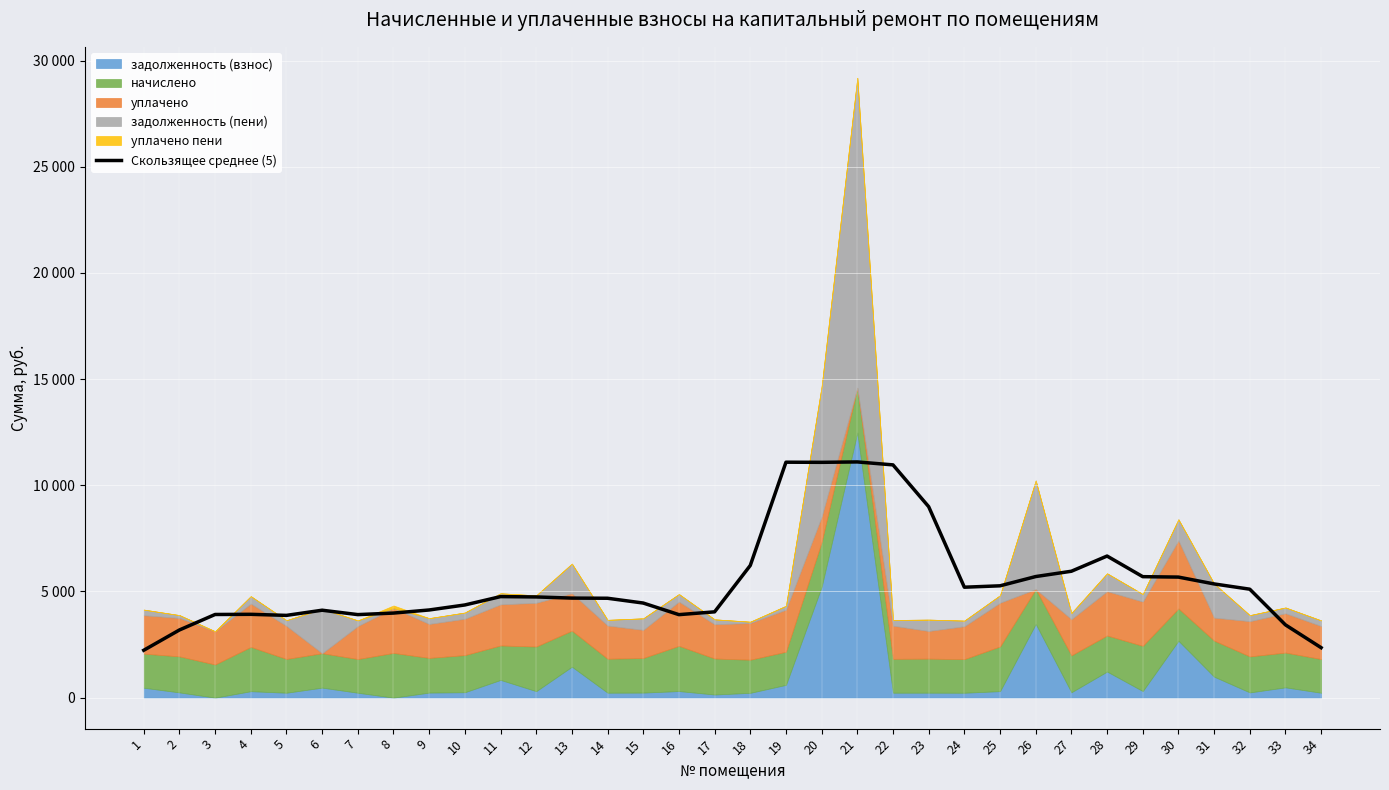

Reading left to right, list all the values displayed in this chart.

1=2231.0	2=3186.6	3=3915.6	4=3923.5	5=3873.5	6=4116.7	7=3909.8	8=3982.1	9=4127.9	10=4363.8	11=4757.7	12=4741.6	13=4687.1	14=4679.9	15=4454.2	16=3908.0	17=4040.0	18=6224.6	19=11086.3	20=11080.1	21=11099.1	22=10959.9	23=8992.3	24=5200.0	25=5265.8	26=5701.7	27=5951.7	28=6667.4	29=5696.5	30=5676.3	31=5354.8	32=5106.6	33=3427.0	34=2353.0